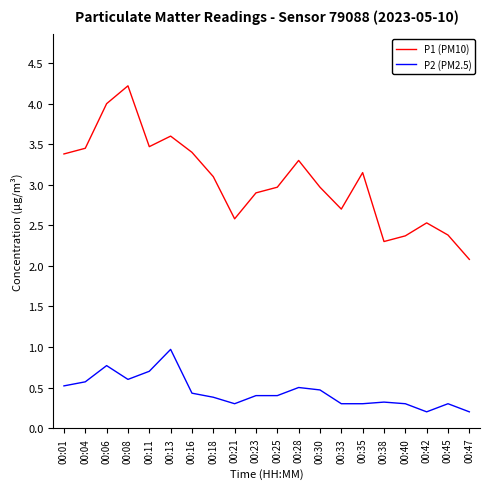

At 00:08, list the series in order from largest to smallest.

P1 (PM10), P2 (PM2.5)